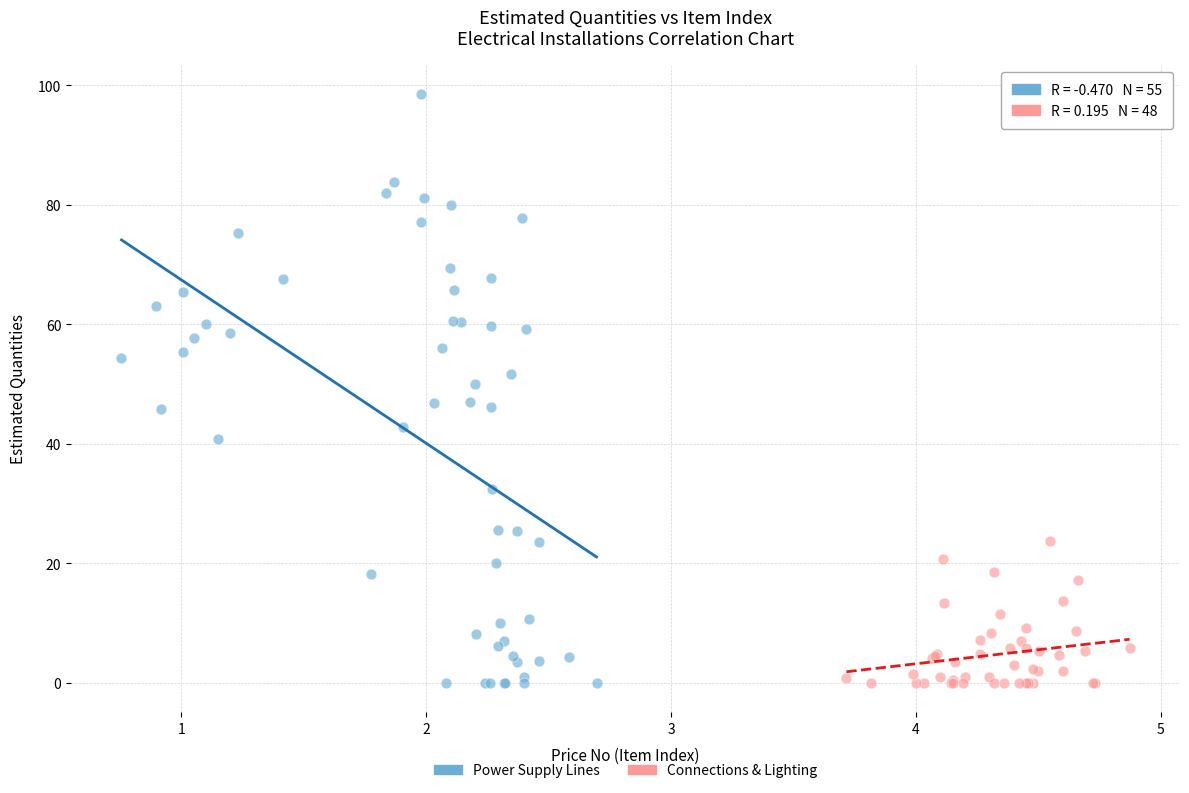

Which series has the largest Y range (max minus min)?

Power Supply Lines